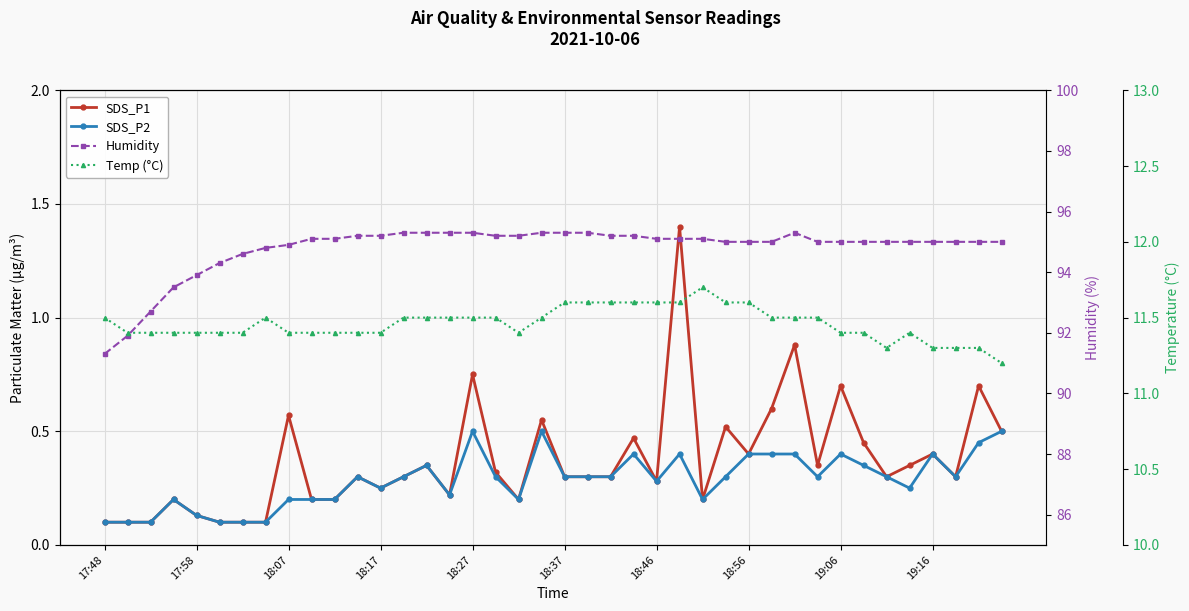

Rank the series by their maximum value, from lowest to highest.

SDS_P2, SDS_P1, Temp (°C), Humidity